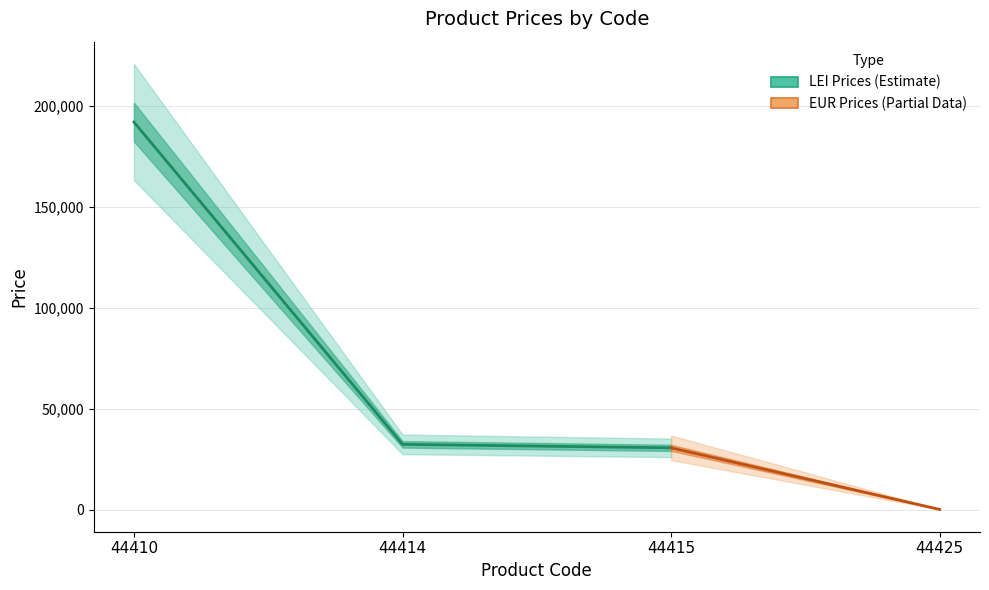

What is the sum of the values at 44414 and 44415?

62870.0